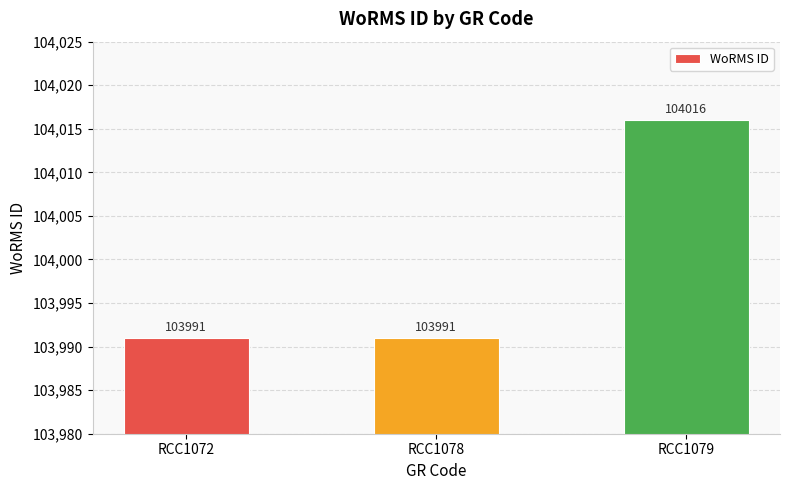

How many values are between 103991 and 104016?

3